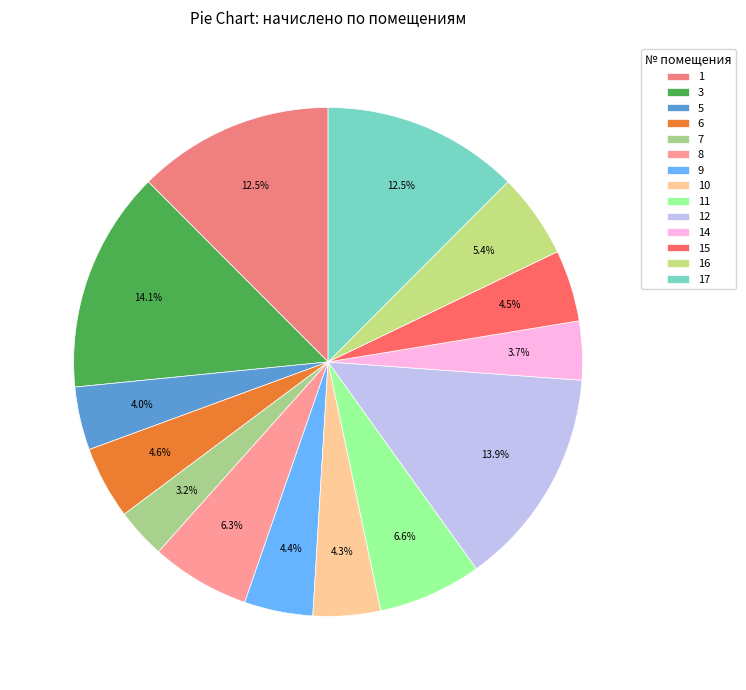

Approximately how many times larger is the value at 6 compared to 8?

0.7